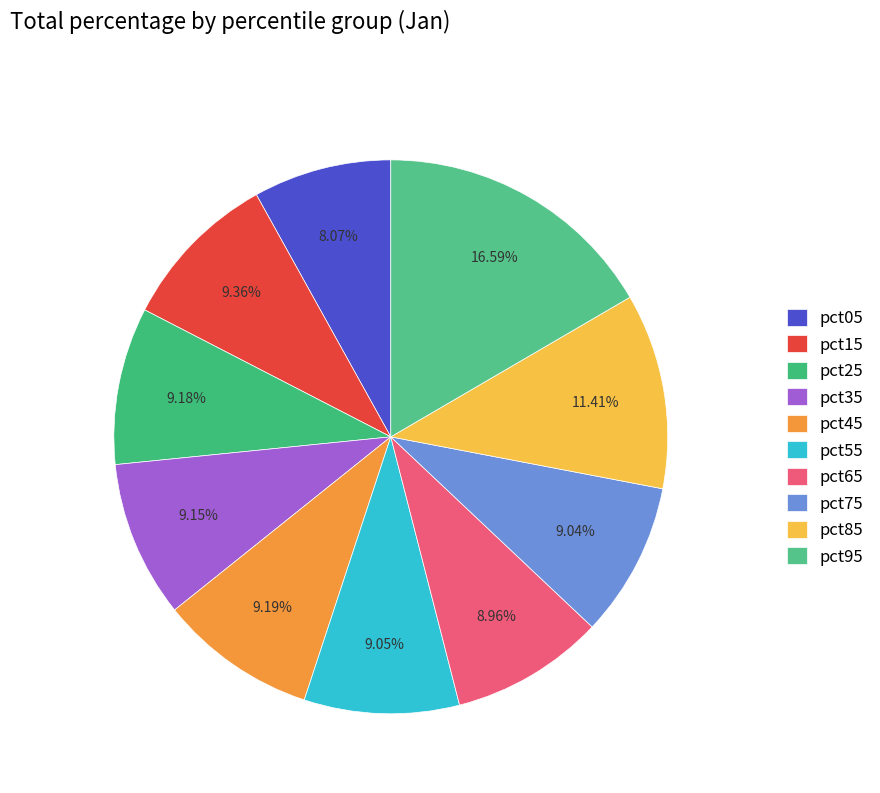

Is pct15 the majority of the pie?

No